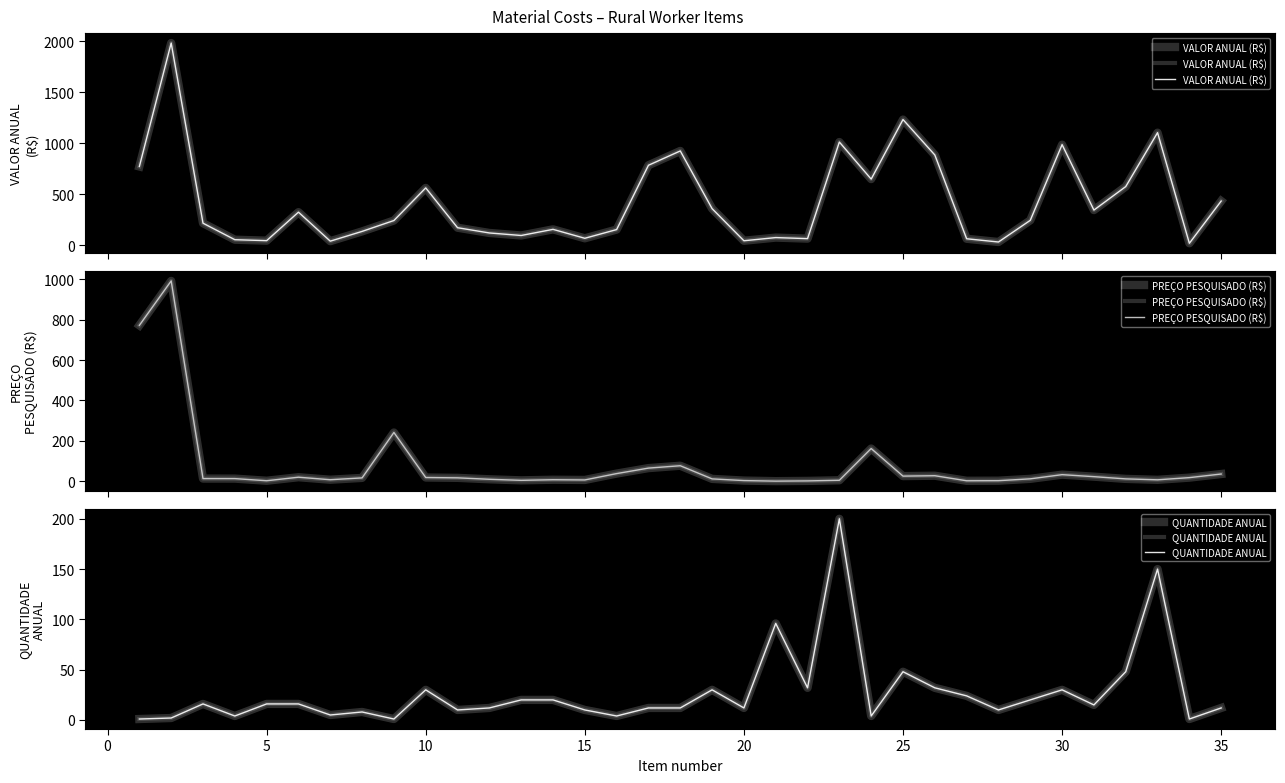

Which series has the largest total across all categories?

VALOR ANUAL (R$)